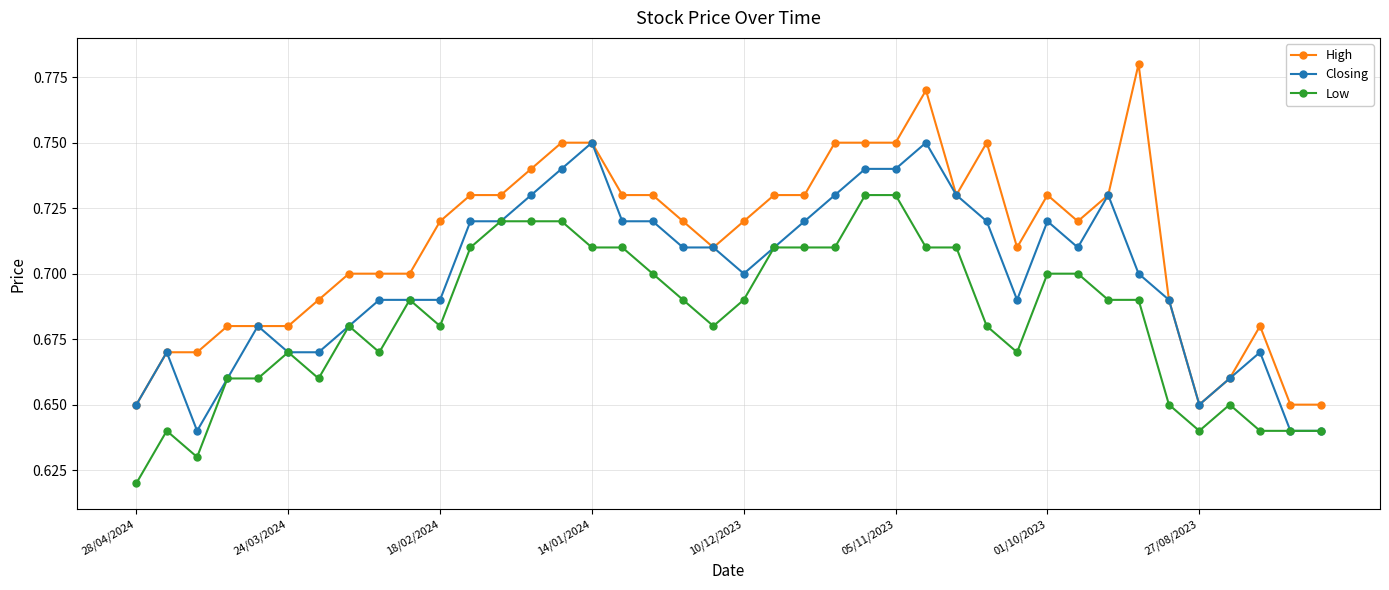

True or false: Low has more than 2 interior local peaks.

True